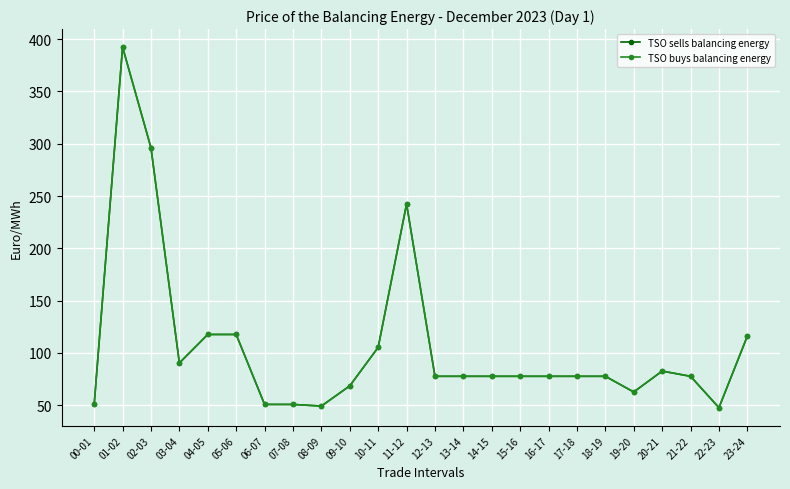

Reading left to right, extract all data points from this chart.

TSO sells balancing energy: 00-01=50.7	01-02=392.4	02-03=296.1	03-04=90.4	04-05=117.6	05-06=117.6	06-07=50.7	07-08=50.7	08-09=49.2	09-10=68.5	10-11=105.3	11-12=242.4	12-13=77.6	13-14=77.6	14-15=77.6	15-16=77.6	16-17=77.6	17-18=77.6	18-19=77.6	19-20=62.6	20-21=82.6	21-22=77.6	22-23=47.6	23-24=116.0
TSO buys balancing energy: 00-01=50.7	01-02=392.4	02-03=296.1	03-04=90.4	04-05=117.6	05-06=117.6	06-07=50.7	07-08=50.7	08-09=49.2	09-10=68.5	10-11=105.3	11-12=242.4	12-13=77.6	13-14=77.6	14-15=77.6	15-16=77.6	16-17=77.6	17-18=77.6	18-19=77.6	19-20=62.6	20-21=82.6	21-22=77.6	22-23=47.6	23-24=116.0